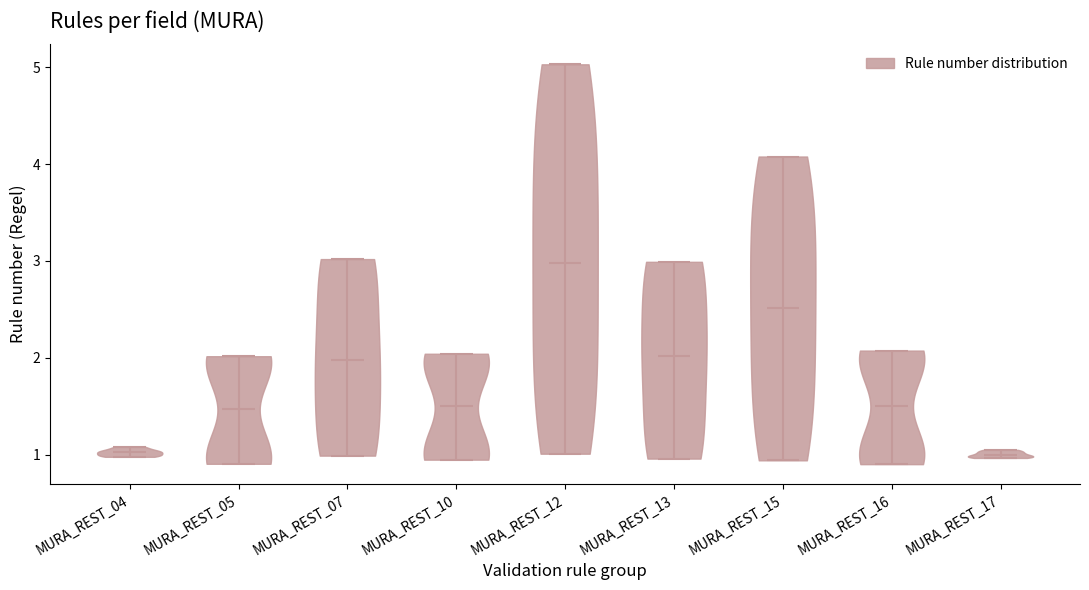

Reading left to right, read every violin against the y-axis: where its median line is, and the lowest and highest points it reaches. The values are not printed on the chart, so give them approximately, as read against the axis.

MURA_REST_04: median line 1.0, lowest point 1.0, highest point 1.1
MURA_REST_05: median line 1.5, lowest point 0.9, highest point 2.0
MURA_REST_07: median line 2.0, lowest point 1.0, highest point 3.0
MURA_REST_10: median line 1.5, lowest point 0.9, highest point 2.0
MURA_REST_12: median line 3.0, lowest point 1.0, highest point 5.0
MURA_REST_13: median line 2.0, lowest point 1.0, highest point 3.0
MURA_REST_15: median line 2.5, lowest point 0.9, highest point 4.1
MURA_REST_16: median line 1.5, lowest point 0.9, highest point 2.1
MURA_REST_17: median line 1.0, lowest point 1.0, highest point 1.0